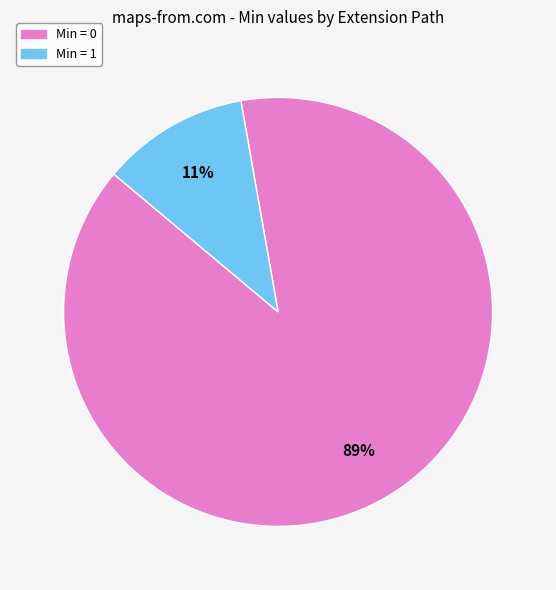

How many slices are in this pie chart?

2